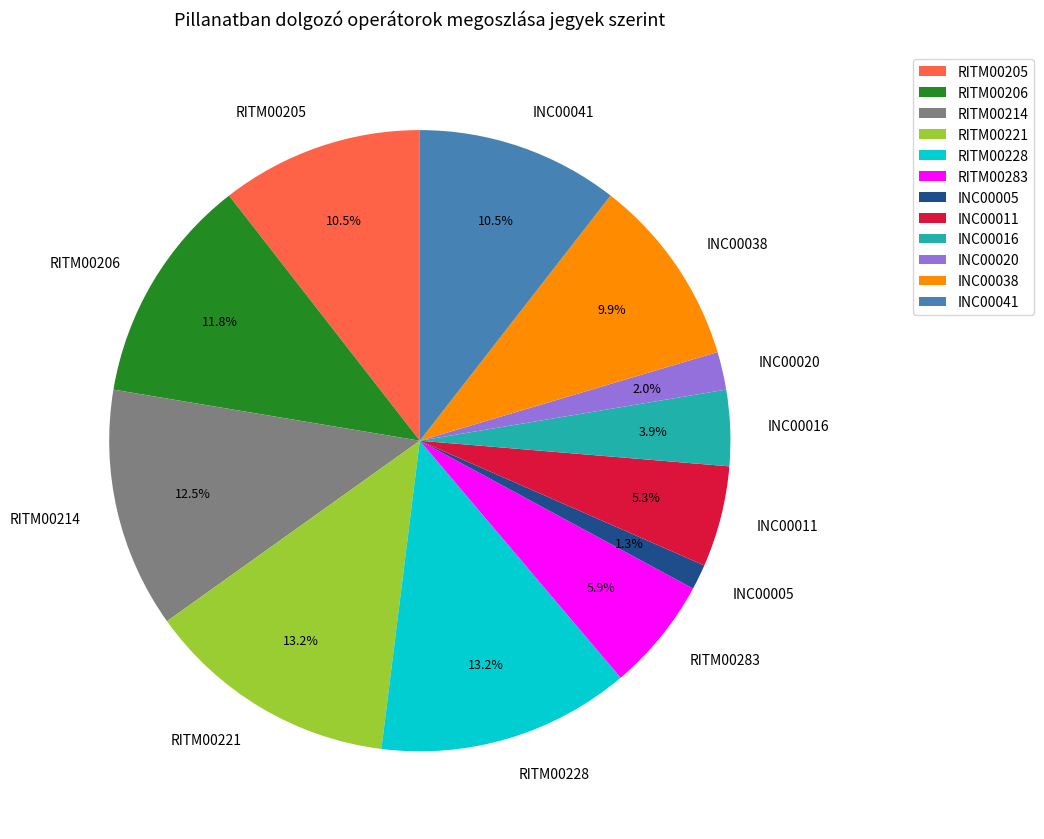

Is there any slice that represents more than half of the pie?

No